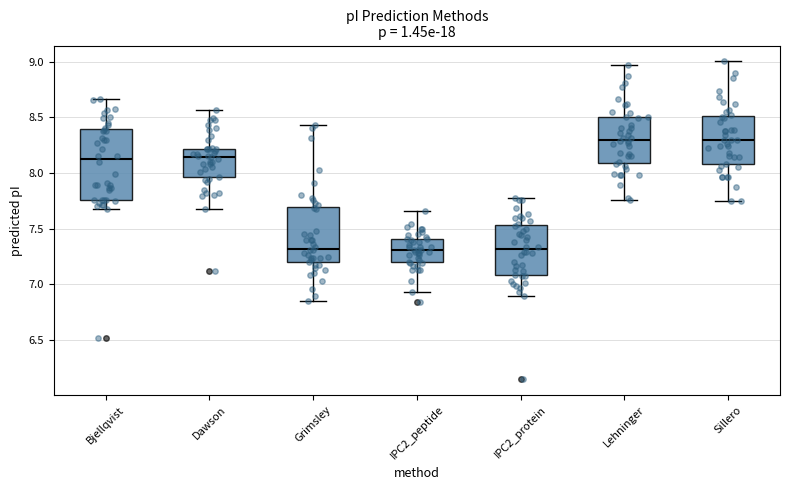

Reading left to right, read every box against the y-axis: the position of its median line, the range the box covers, and the ends of its whiskers. The values are not printed on the chart, so give them approximately, as read against the axis.

Bjellqvist: median 8.15, box 7.75 to 8.40, whiskers 7.65 to 8.65
Dawson: median 8.15, box 7.95 to 8.20, whiskers 7.65 to 8.55
Grimsley: median 7.30, box 7.20 to 7.70, whiskers 6.85 to 8.45
IPC2_peptide: median 7.30, box 7.20 to 7.40, whiskers 6.95 to 7.65
IPC2_protein: median 7.30, box 7.10 to 7.55, whiskers 6.90 to 7.80
Lehninger: median 8.30, box 8.10 to 8.50, whiskers 7.75 to 9.00
Sillero: median 8.30, box 8.10 to 8.50, whiskers 7.75 to 9.00